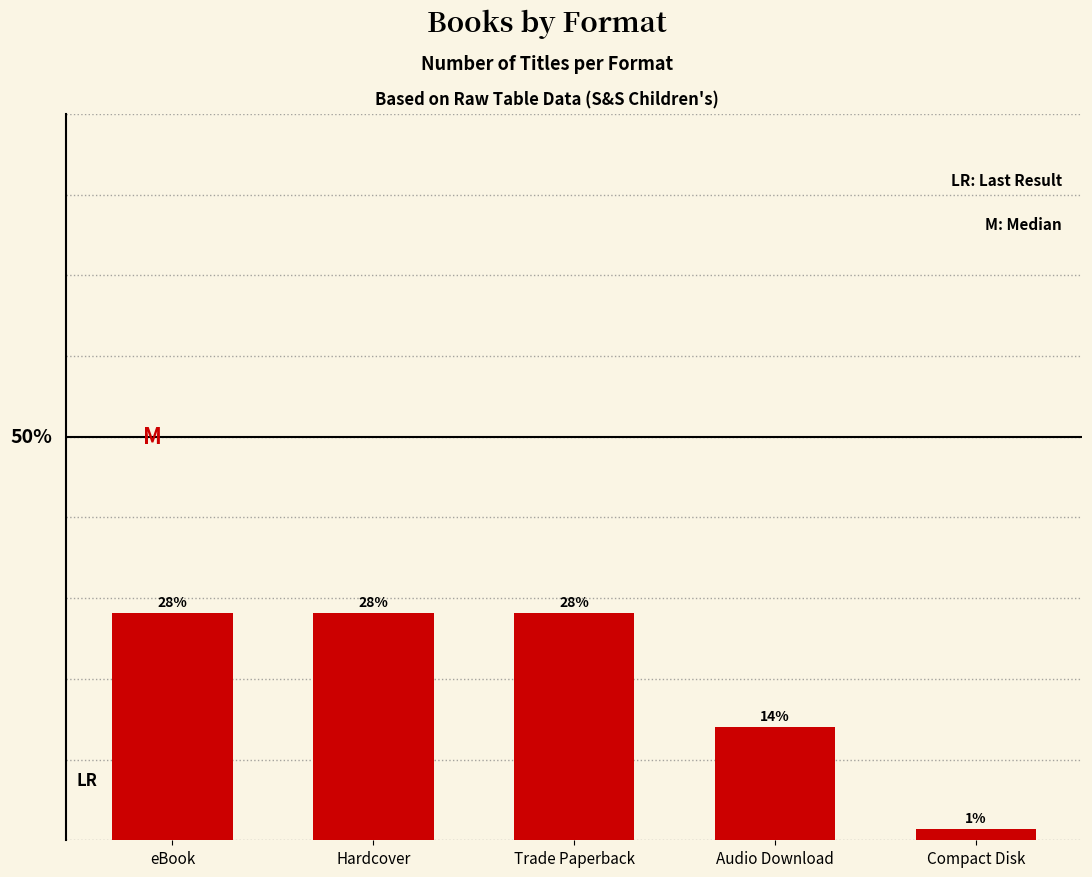

Does the chart contain any negative values?

No